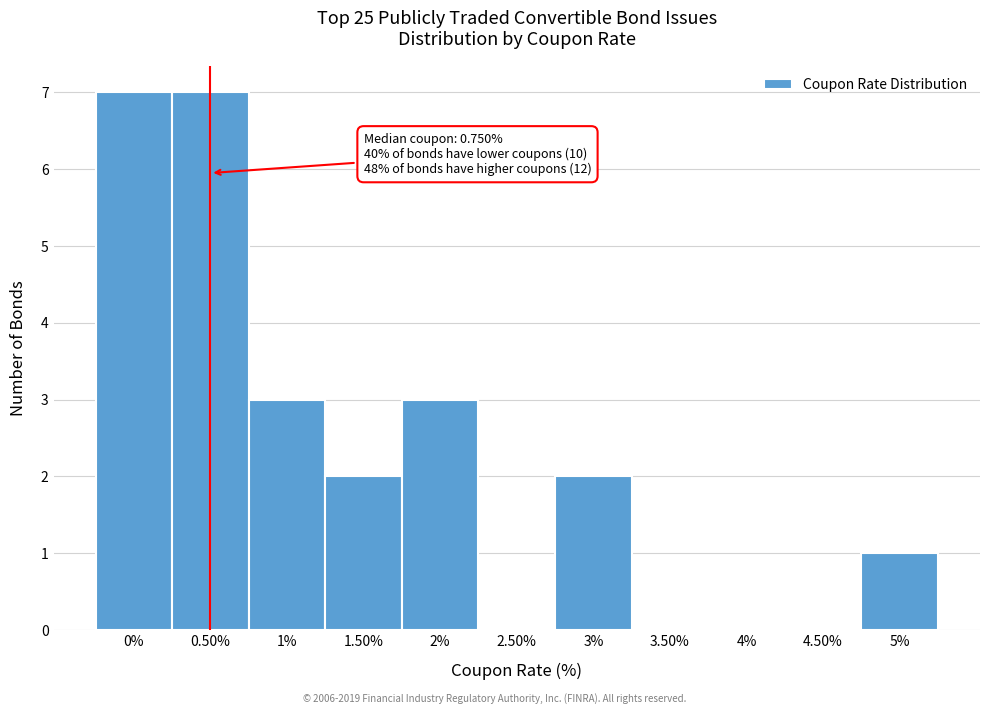

Reading left to right, extract all data points from this chart.

0%=7	0.50%=7	1%=3	1.50%=2	2%=3	2.50%=0	3%=2	3.50%=0	4%=0	4.50%=0	5%=1